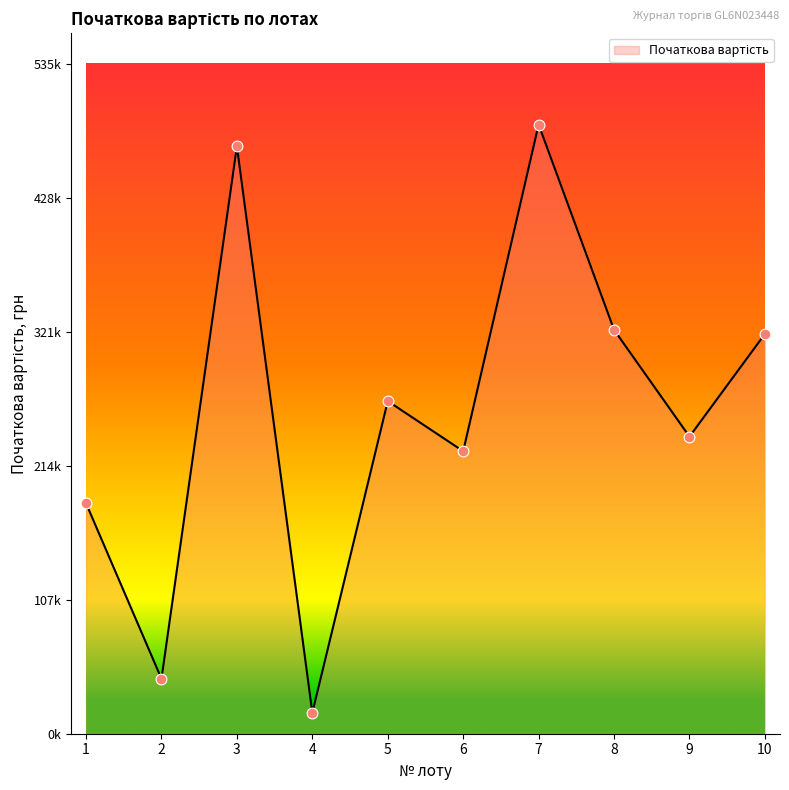

What is the change in value from 1 to 10?

+135396.2